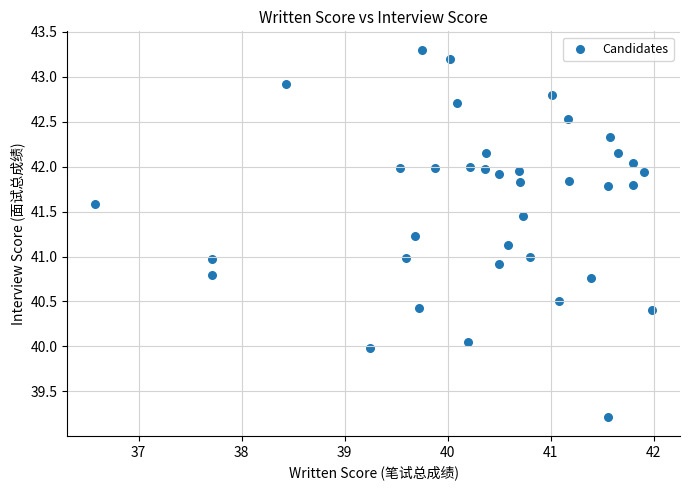

What is the range of Y values (max minus min)?

4.1